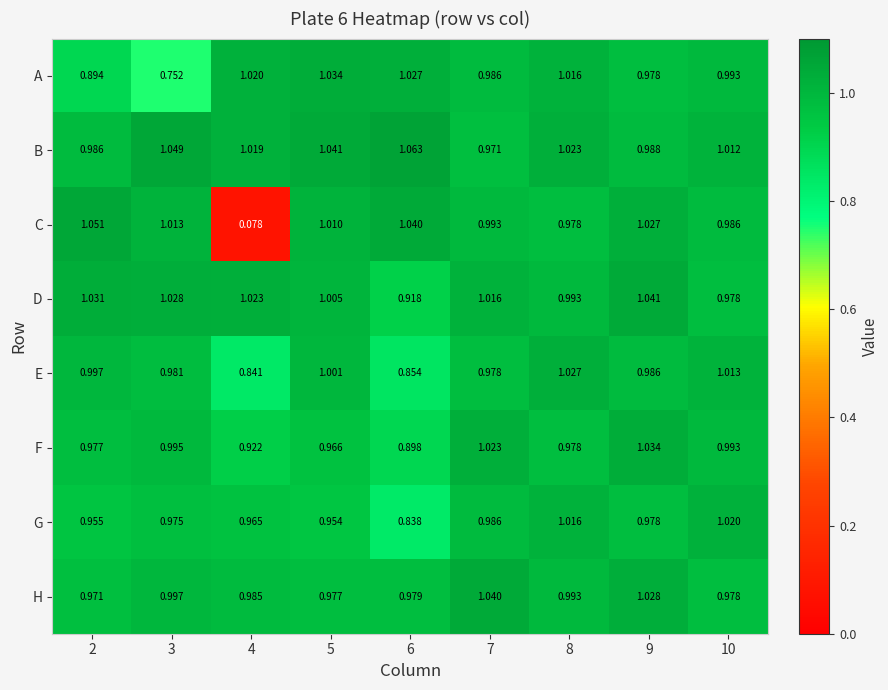

At 6, list the series in order from smallest to largest.

G, E, F, D, H, A, C, B